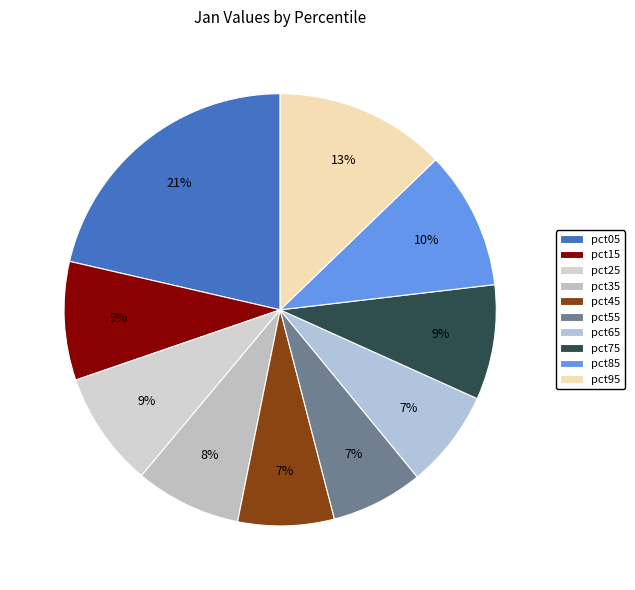

True or false: pct65 accounts for 16% of the total.

False